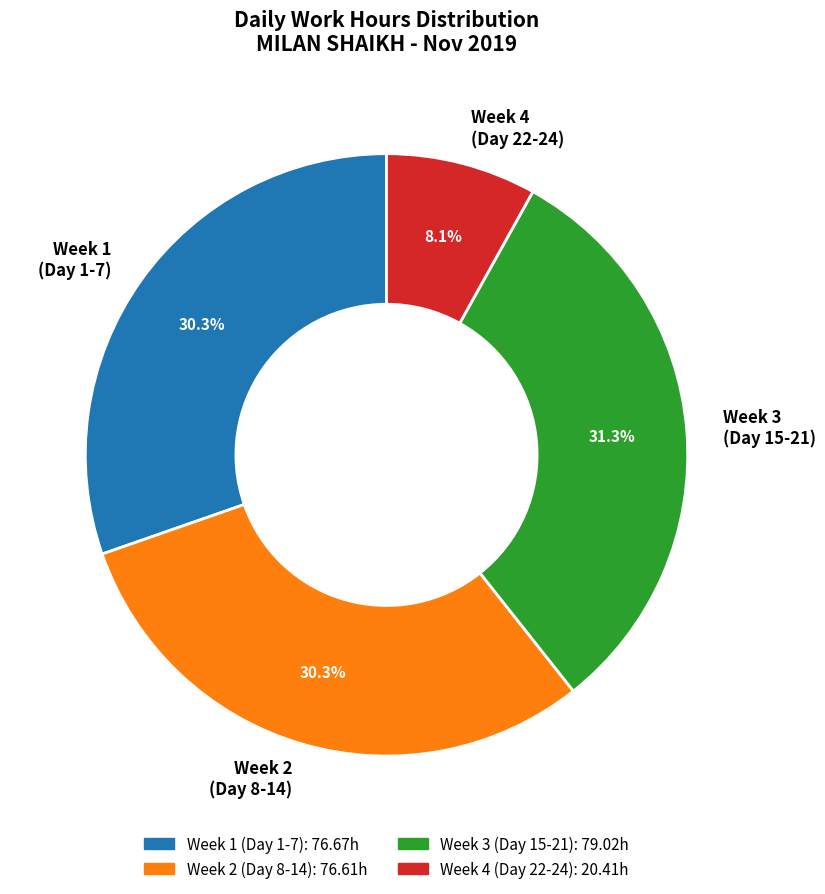

What is the smallest slice in the pie chart?

Week 4 (Day 22-24)